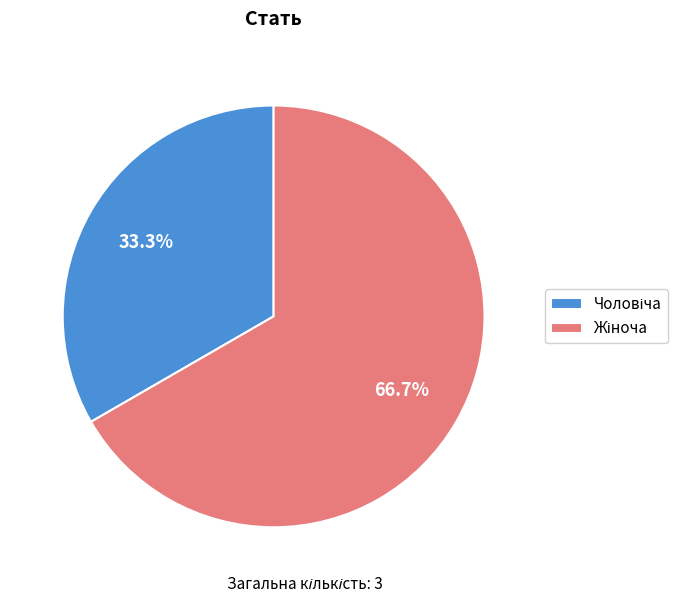

To the nearest percent, what is the difference between the largest and smallest slice percentages?

33%